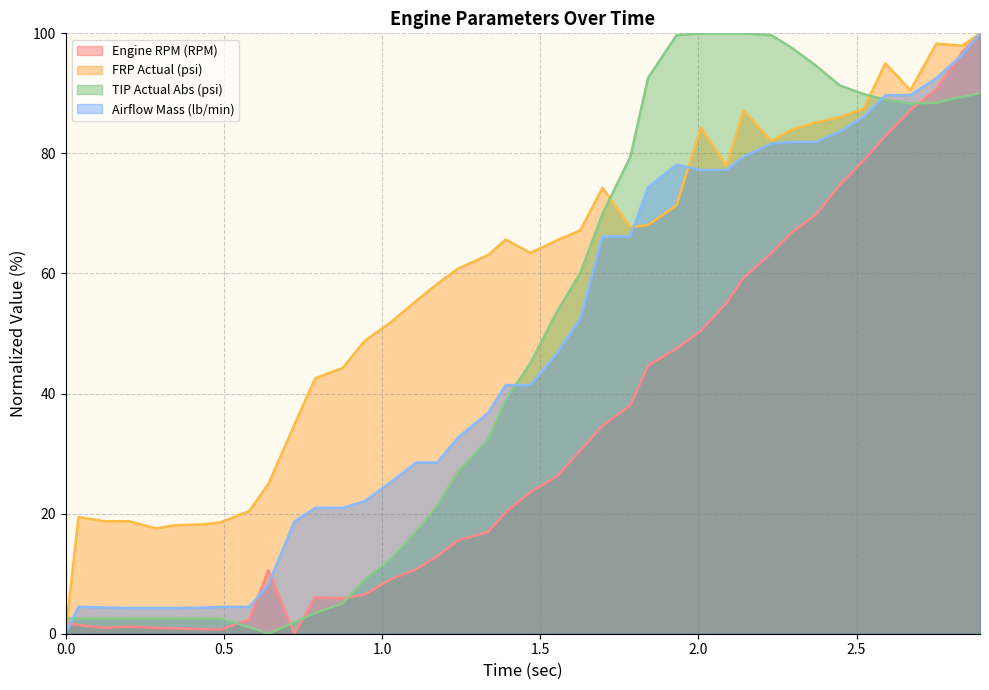

What is the maximum value shown in the chart?

100.0